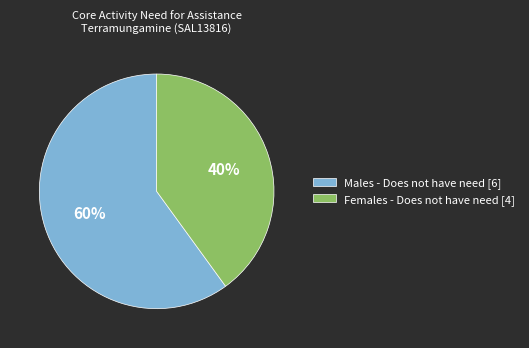

Rank the categories by value from highest to lowest.

Males - Does not have need [6], Females - Does not have need [4]